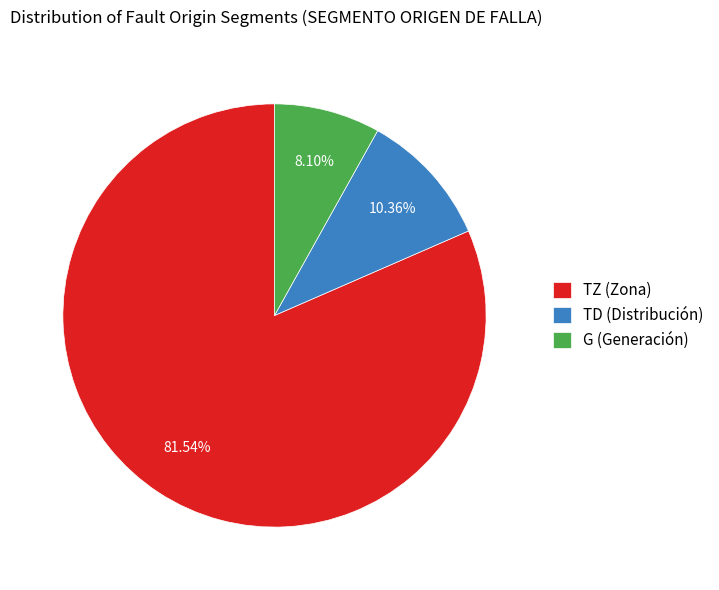

Is TZ (Zona) the majority of the pie?

Yes